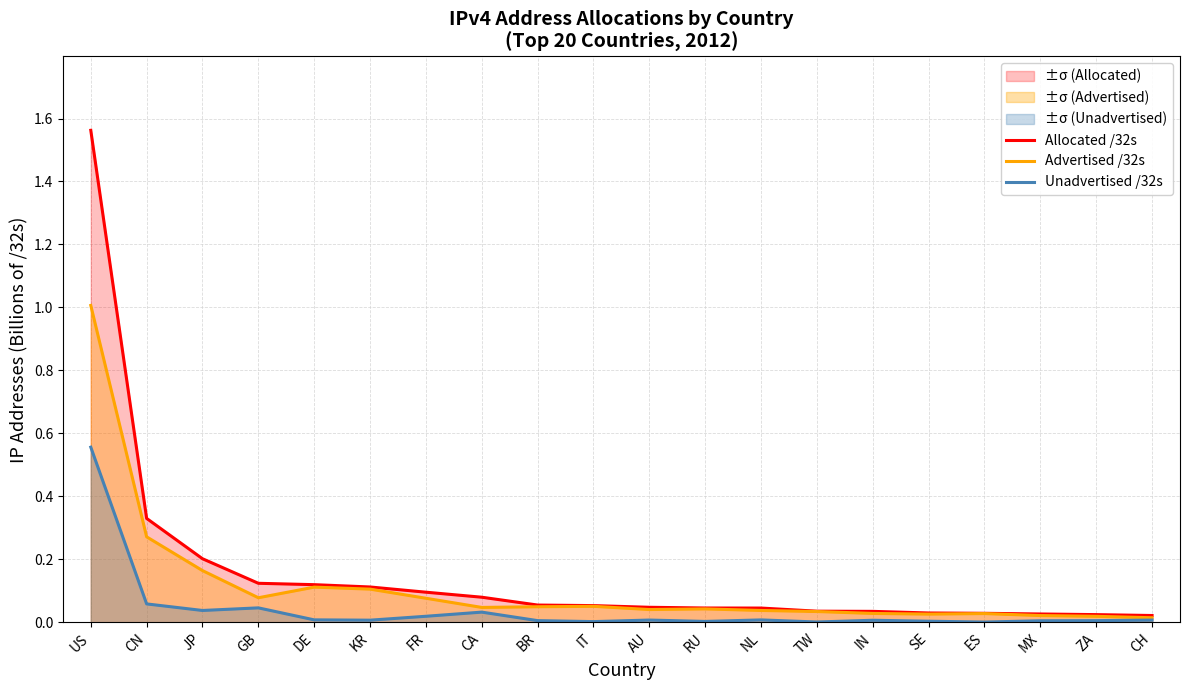

Which series changed the most between US and ES?

Allocated /32s